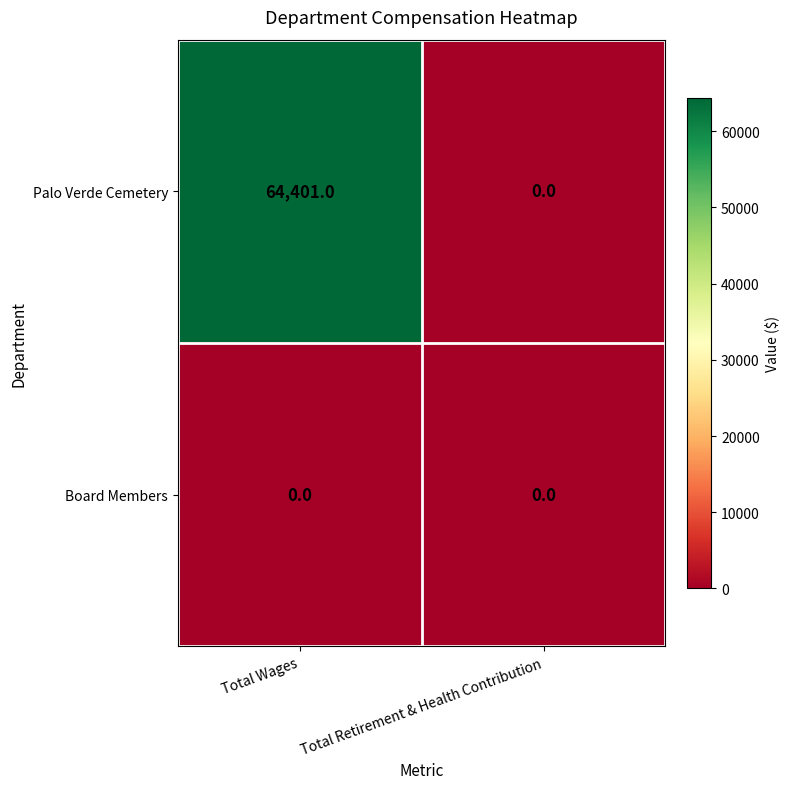

Is it true that Board Members equals 0 at Total Wages?

True